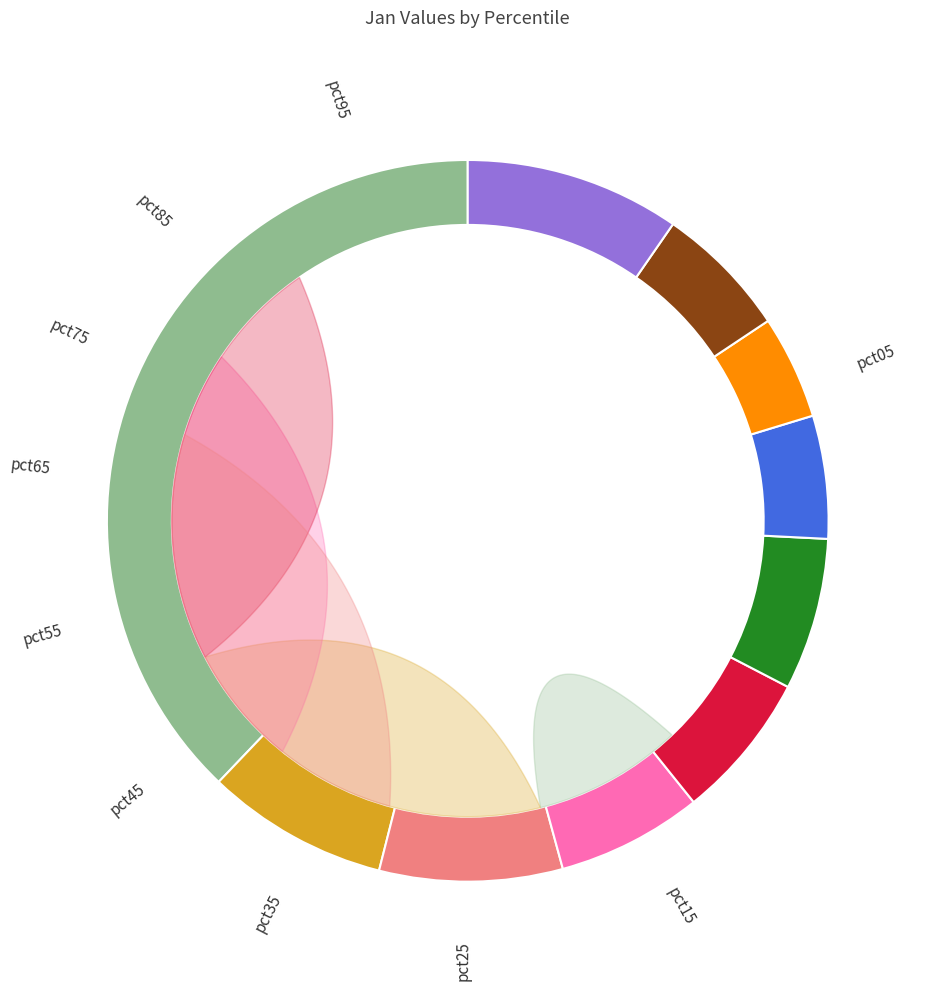

To the nearest percent, what percentage of the pie is pct95?

10%